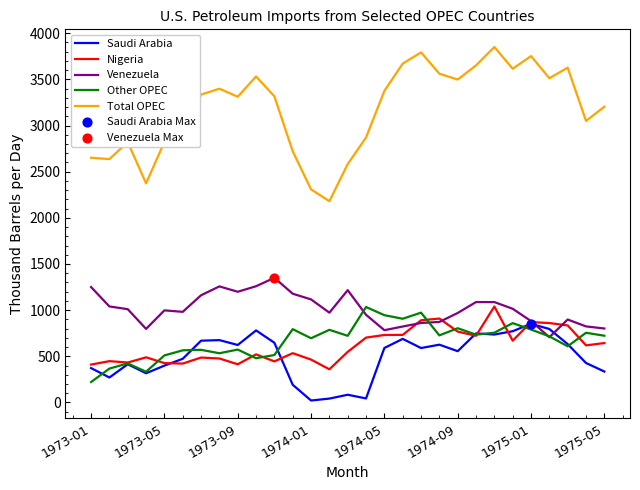

Which series has the largest total across all categories?

Total OPEC